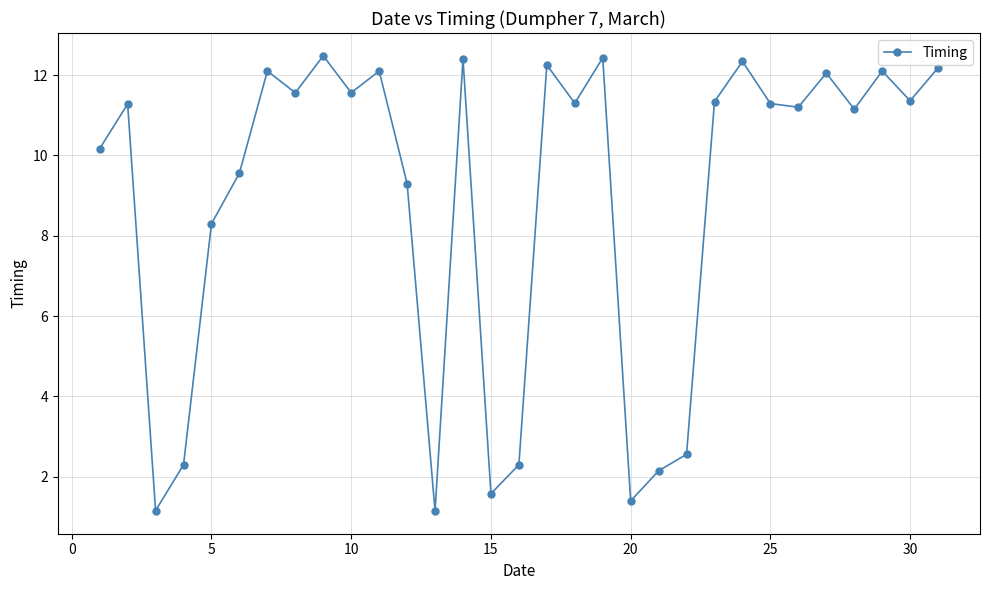

What is the value of the 15th point from the left?

1.6